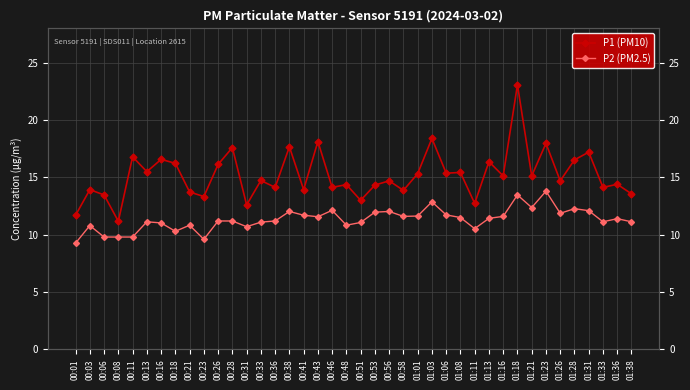

What is the difference between the P1 (PM10) values at 00:13 and 00:58?

1.6